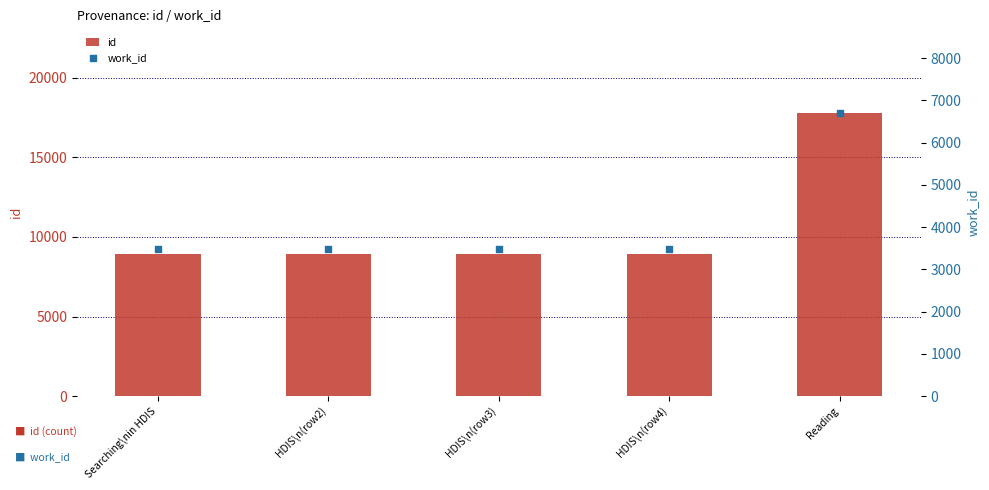

What are all the series names shown in the legend?

id, work_id